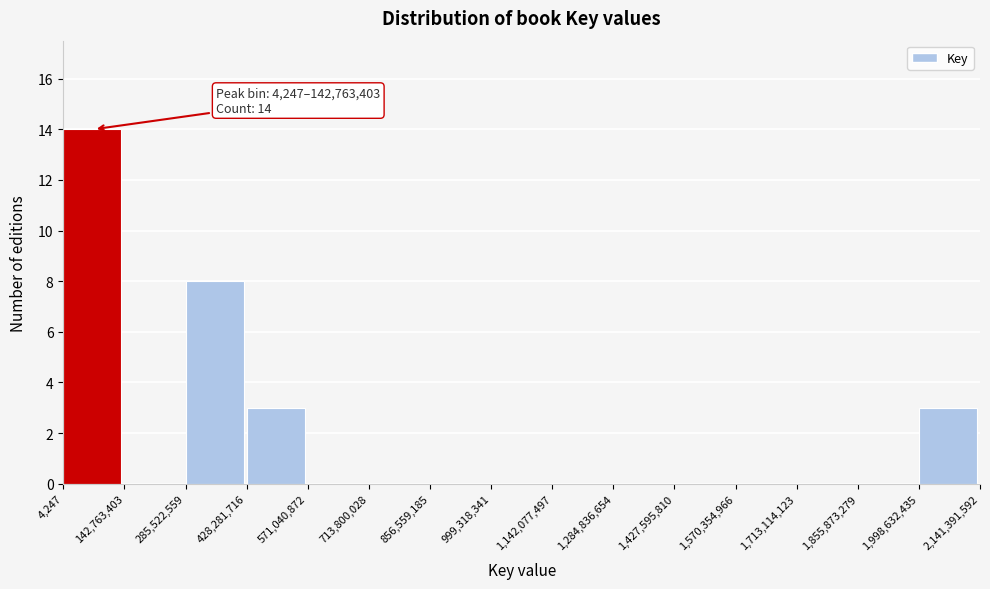

Over which range of the x-axis is the bar tallest?

4,247 to 142,763,403